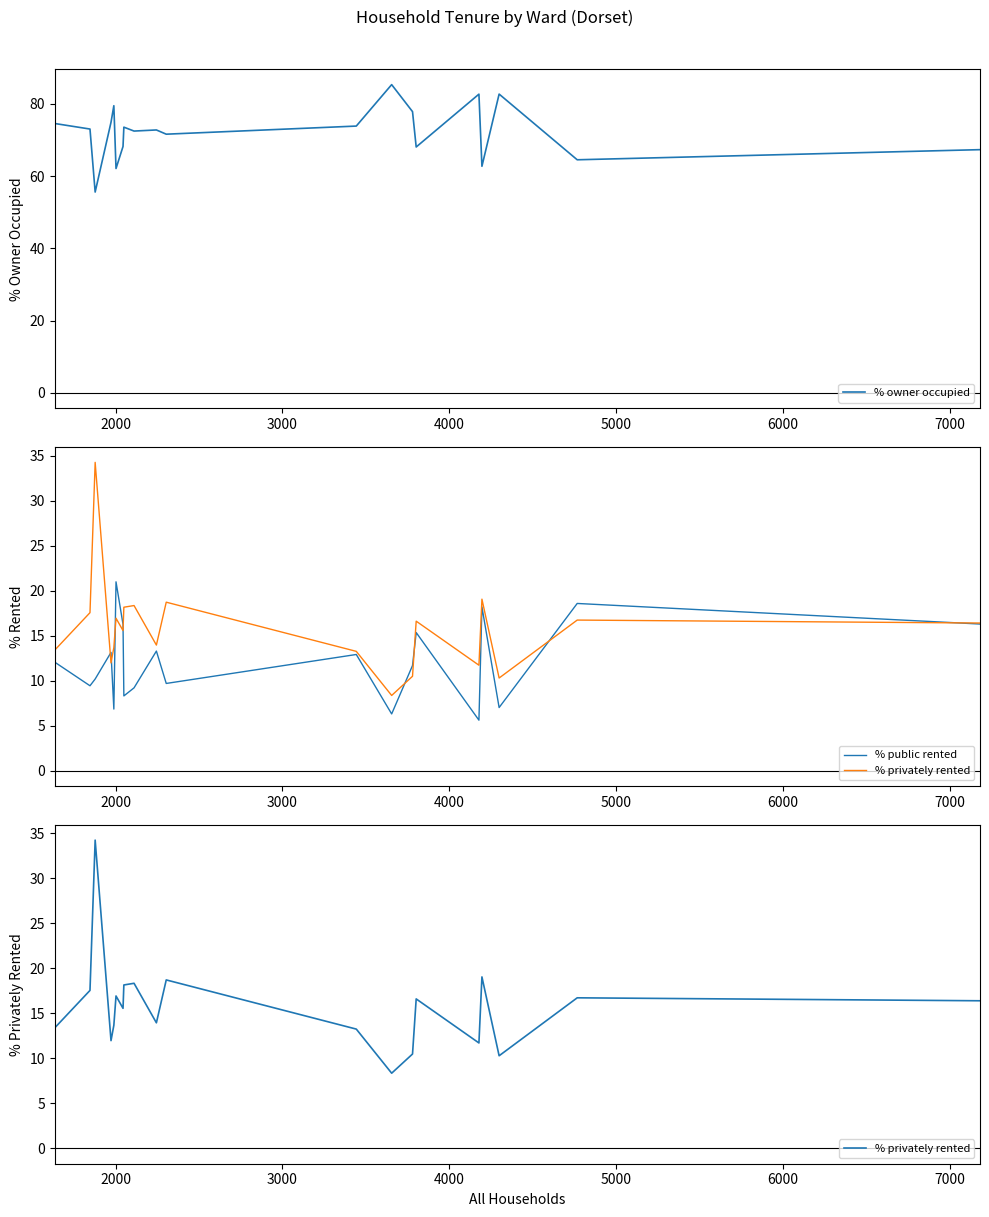

Reading left to right, list all the values displayed in this chart.

% owner occupied: 74.6	73.0	55.6	74.9	79.5	62.1	68.2	73.6	72.5	72.8	71.6	73.9	85.3	77.9	68.1	82.7	62.7	82.7	64.5	67.3
% public rented: 12.0	9.4	10.2	13.1	6.8	21.0	16.2	8.3	9.2	13.3	9.7	12.9	6.3	11.7	15.3	5.6	18.2	7.0	18.6	16.3
% privately rented: 13.4	17.5	34.2	12.0	13.7	16.9	15.6	18.1	18.3	13.9	18.7	13.2	8.3	10.5	16.6	11.7	19.0	10.3	16.7	16.4